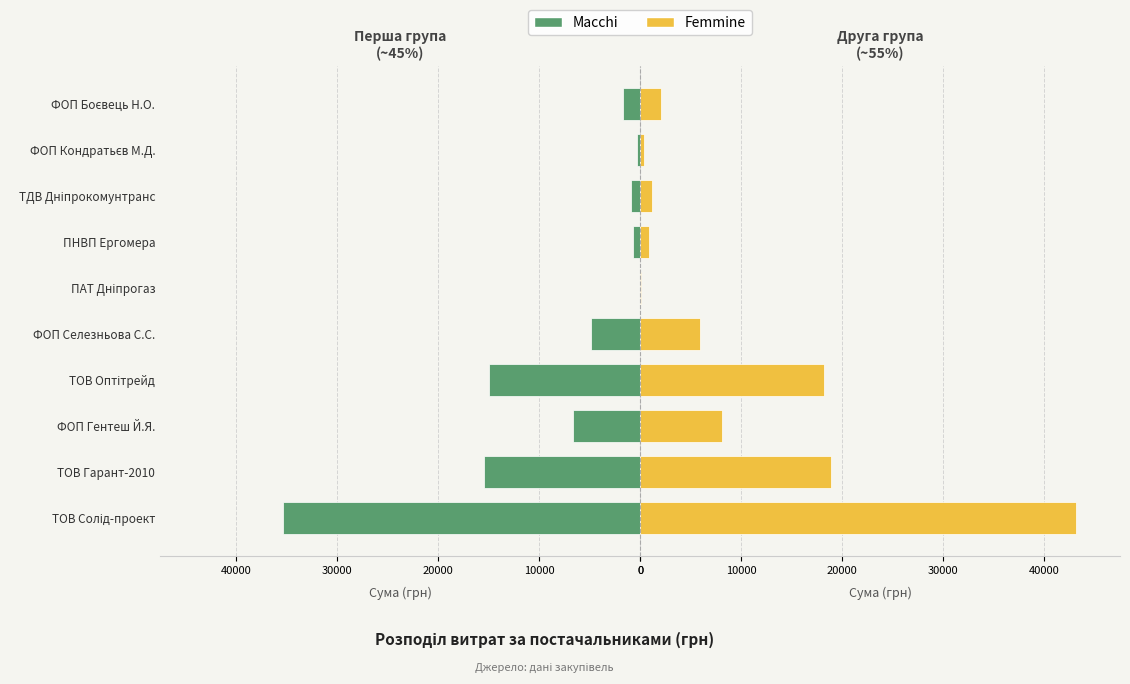

How many bars are there in each group?

2